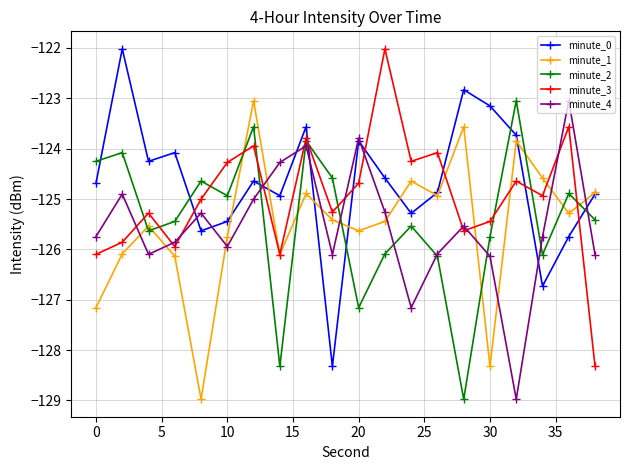

After their last crossing, which series has the higher values: minute_2 or minute_1?

minute_1